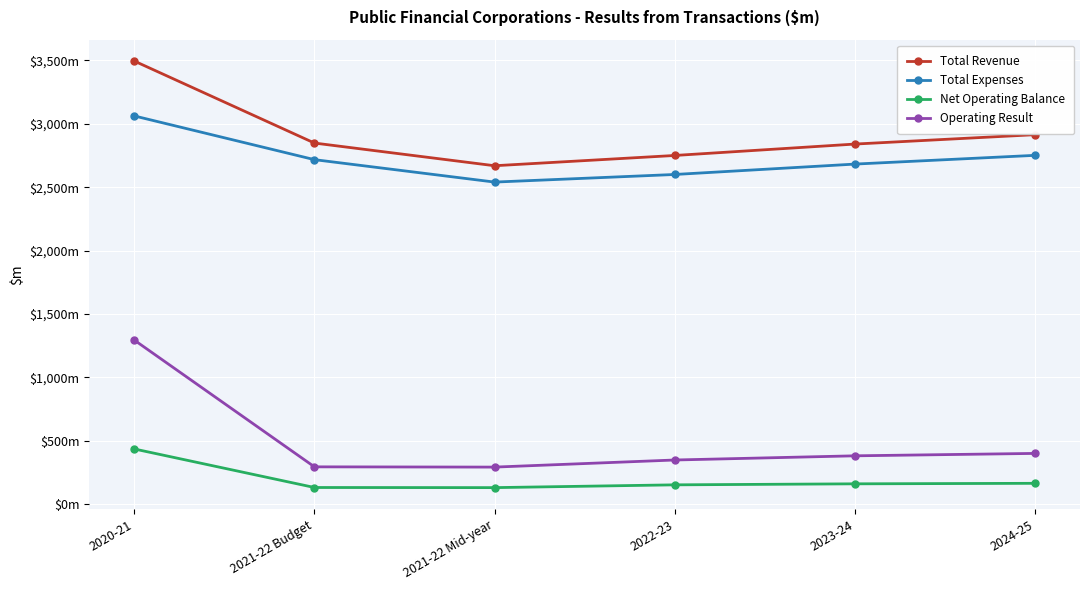

What are all the series names shown in the legend?

Total Revenue, Total Expenses, Net Operating Balance, Operating Result